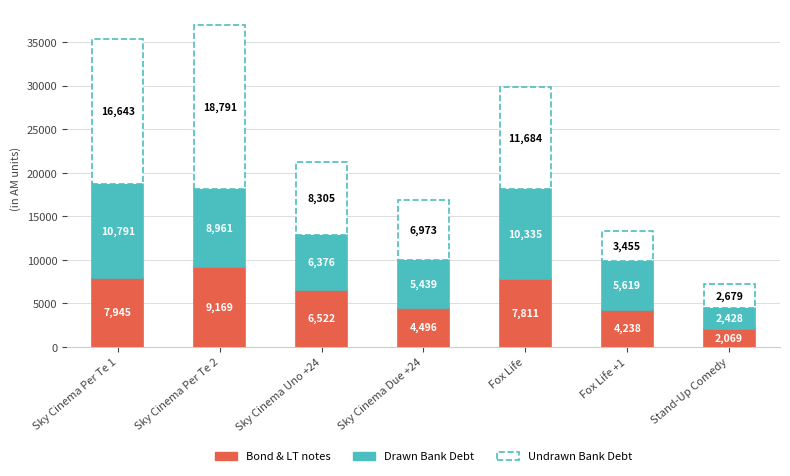

True or false: Bond & LT notes has a value of 2069 at Stand-Up Comedy.

True